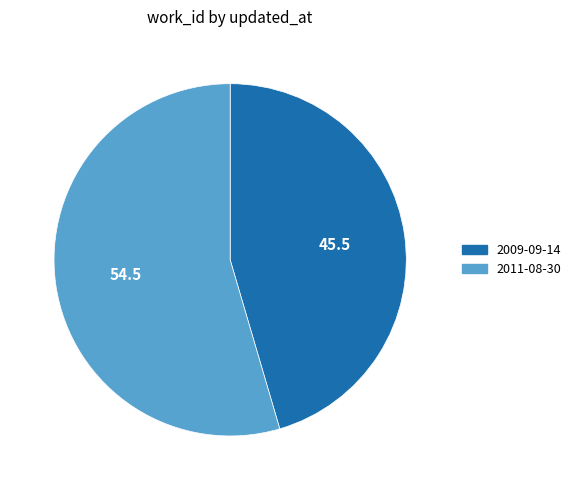

Count the number of slices in the pie.

2